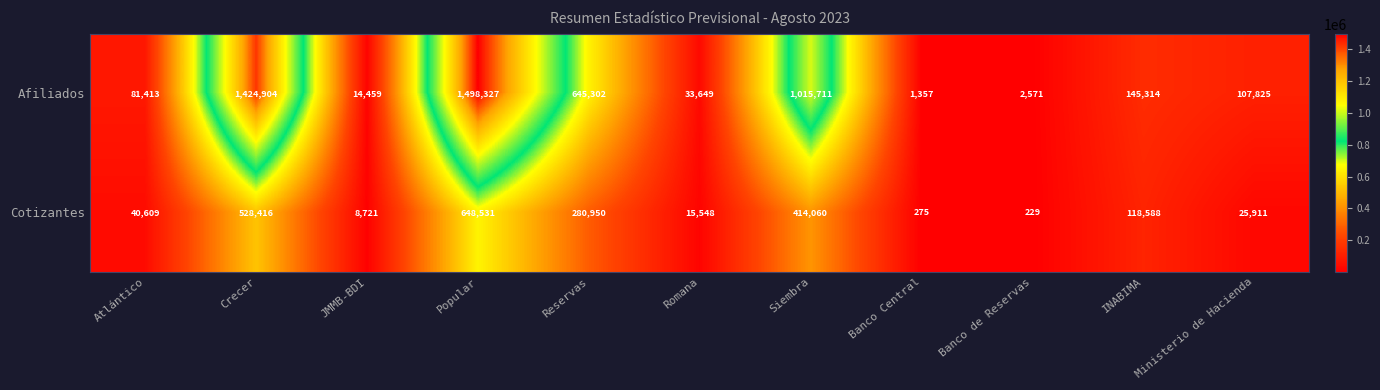

What is the smallest value displayed?

229